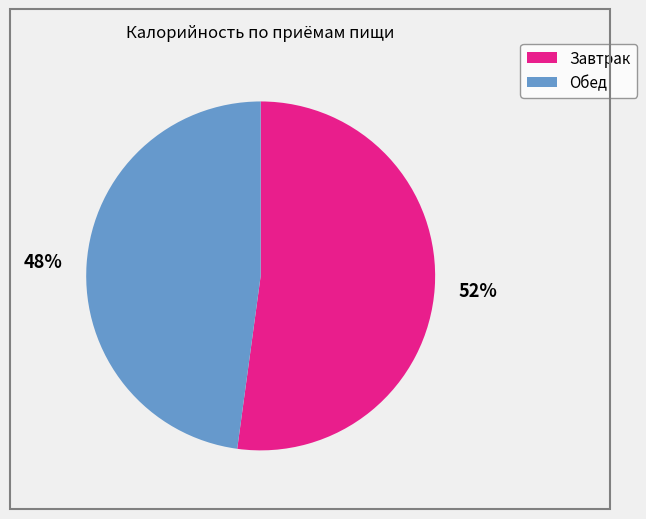

To the nearest percent, what is the difference between the largest and smallest slice percentages?

4%